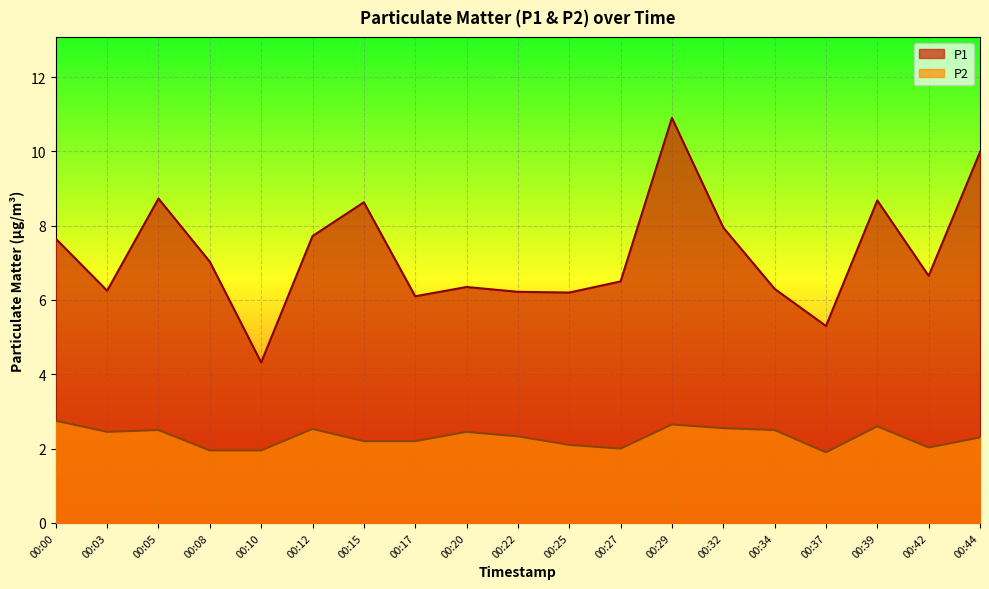

What is the spread (max minus min) of values at 00:29?

8.2